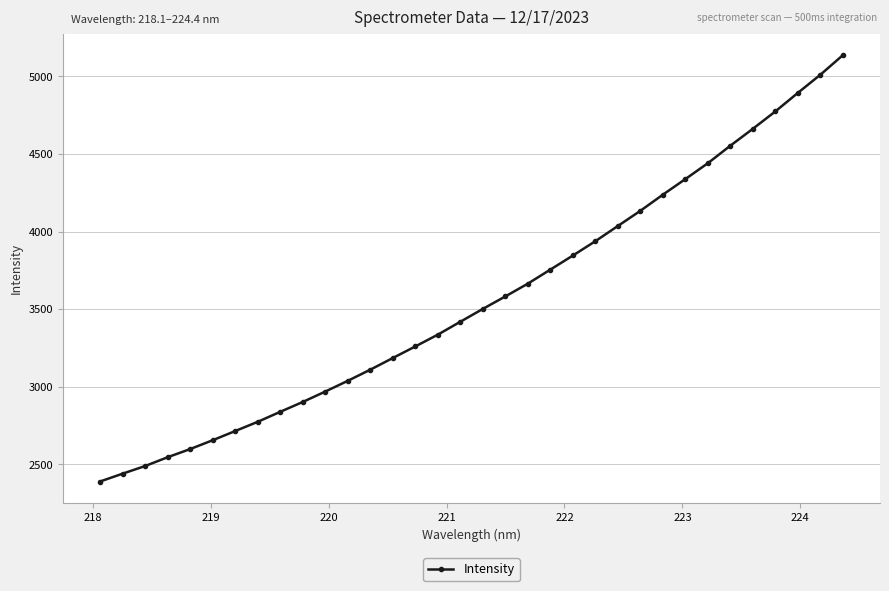

How many series are shown in this chart?

1